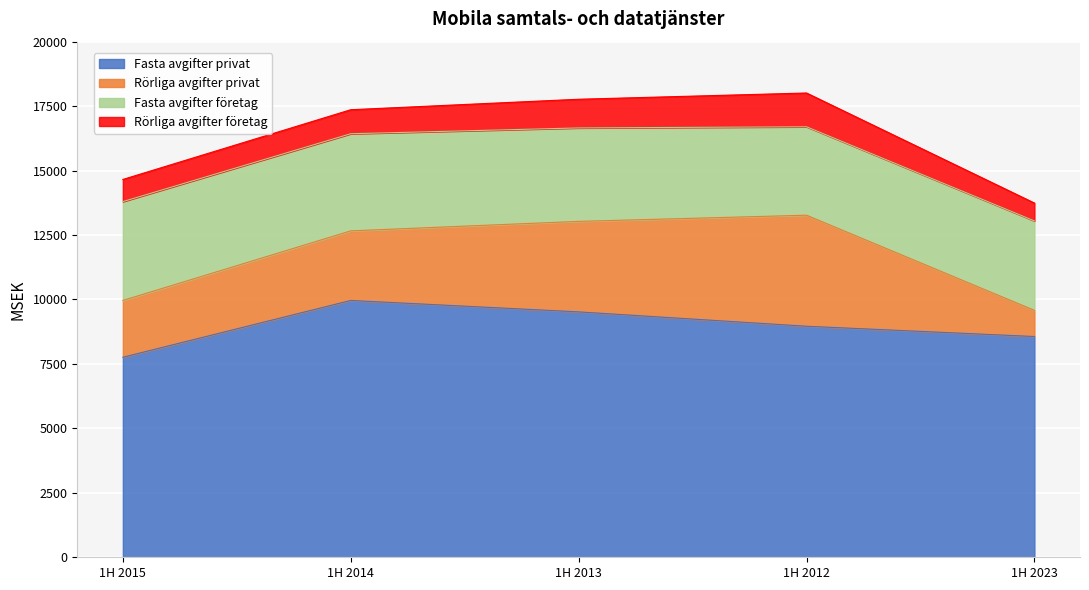

What position from the right is 1H 2013?

3